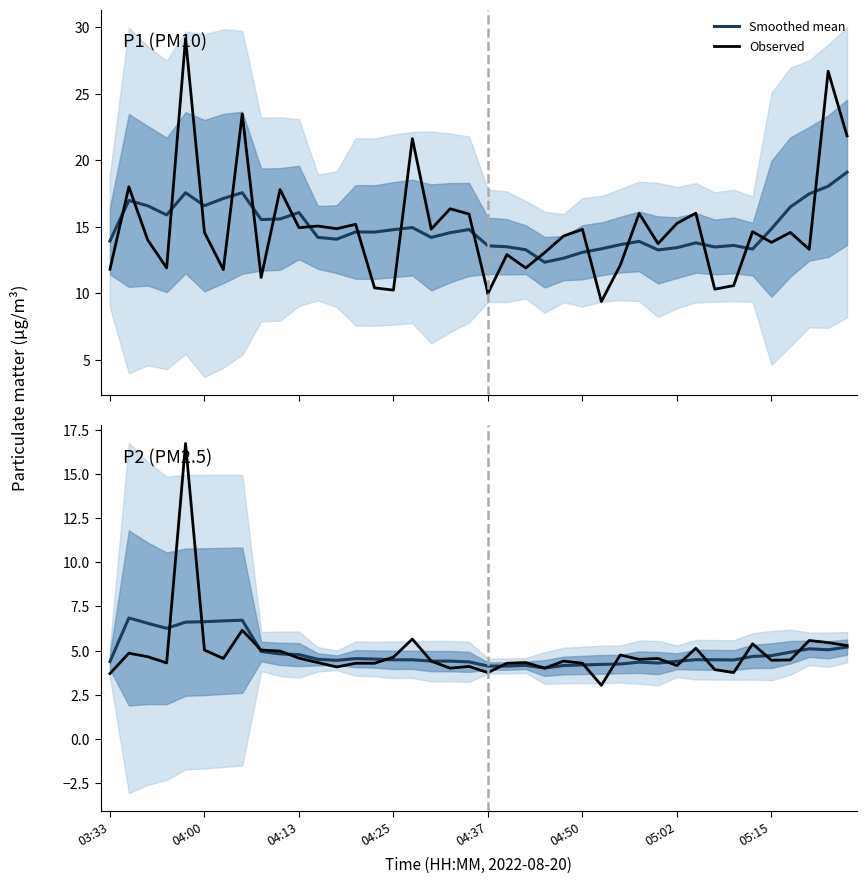

True or false: P2 and P1 intersect in this chart.

False